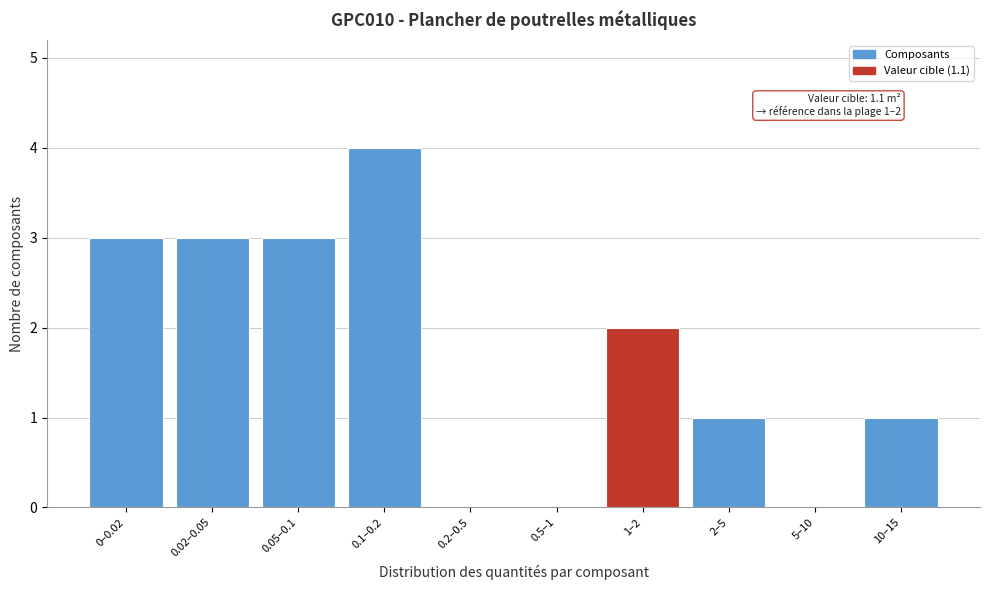

Reading left to right, transcribe all the data shown in this chart.

0–0.02=3	0.02–0.05=3	0.05–0.1=3	0.1–0.2=4	0.2–0.5=0	0.5–1=0	1–2=2	2–5=1	5–10=0	10–15=1